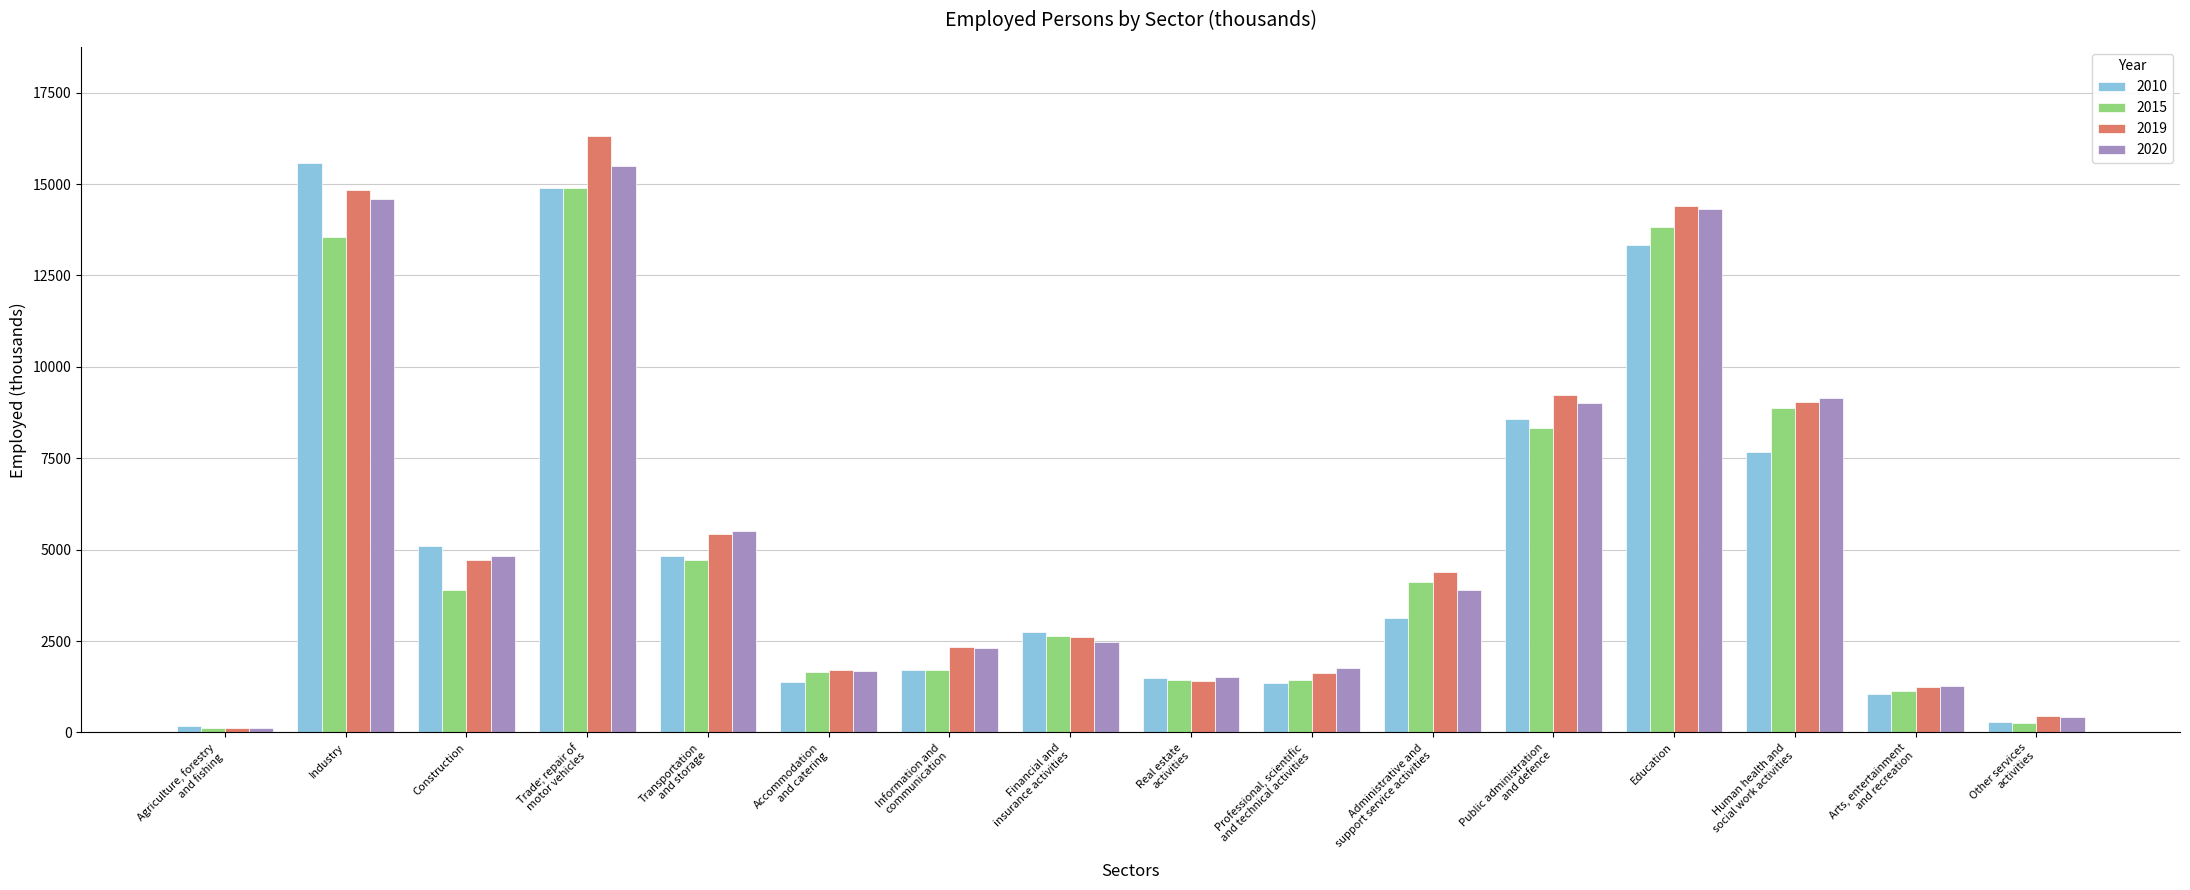

List the labels in order of 2019 value, smallest first.

Agriculture, forestry
and fishing, Other services
activities, Arts, entertainment
and recreation, Real estate
activities, Professional, scientific
and technical activities, Accommodation
and catering, Information and
communication, Financial and
insurance activities, Administrative and
support service activities, Construction, Transportation
and storage, Human health and
social work activities, Public administration
and defence, Education, Industry, Trade; repair of
motor vehicles